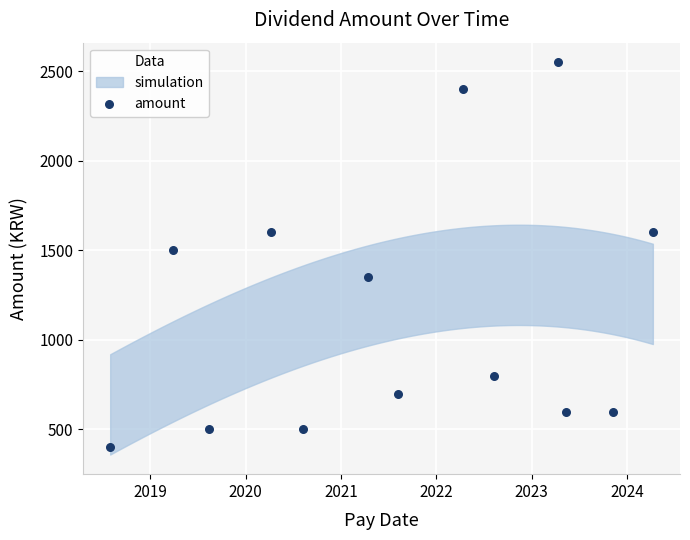

What is the range of Y values (max minus min)?

2150